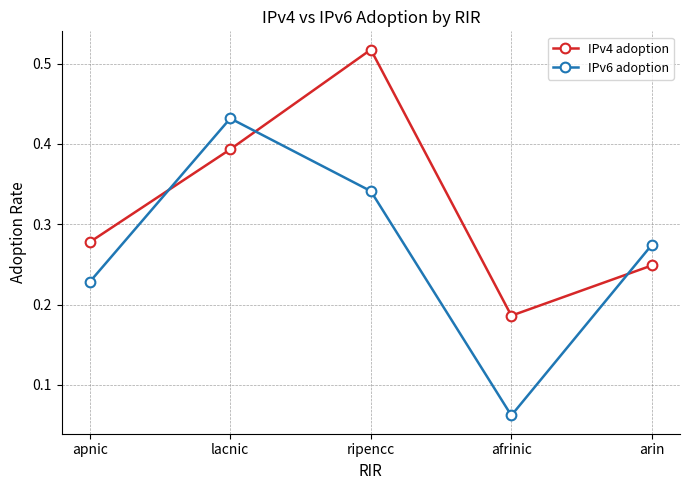

Which category has the lowest value in the IPv6 adoption series?

afrinic